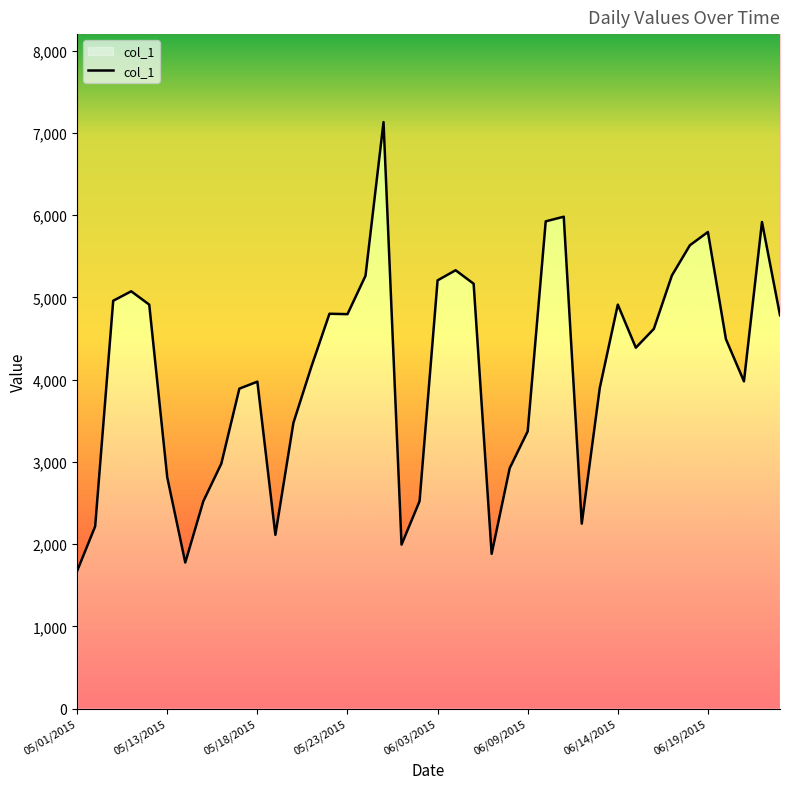

How many lines are shown in the chart?

1